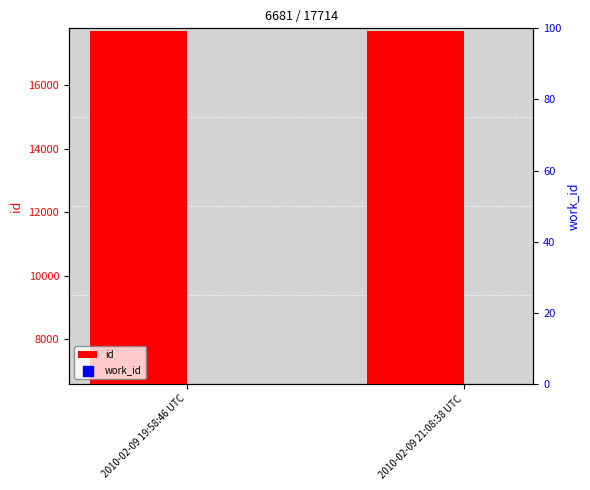

Which series has the widest spread of Y values?

id